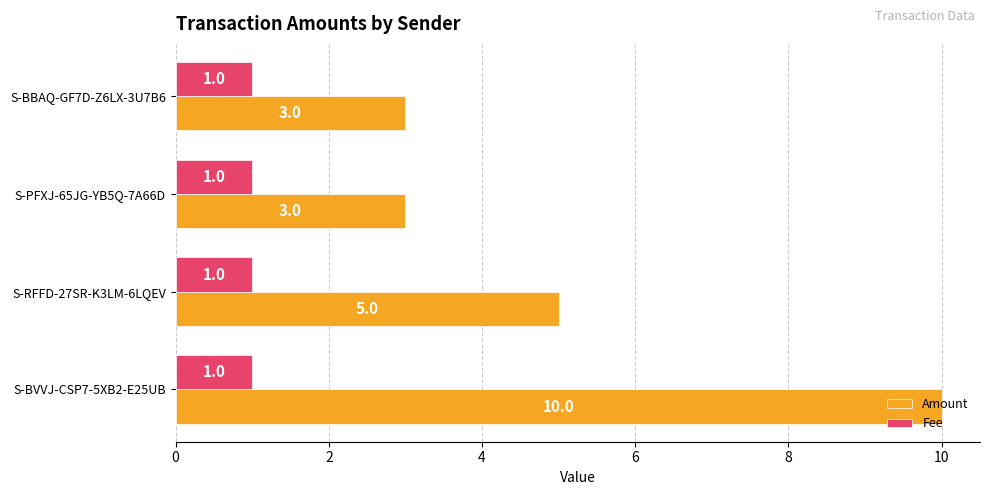

How many distinct data groups are displayed?

2